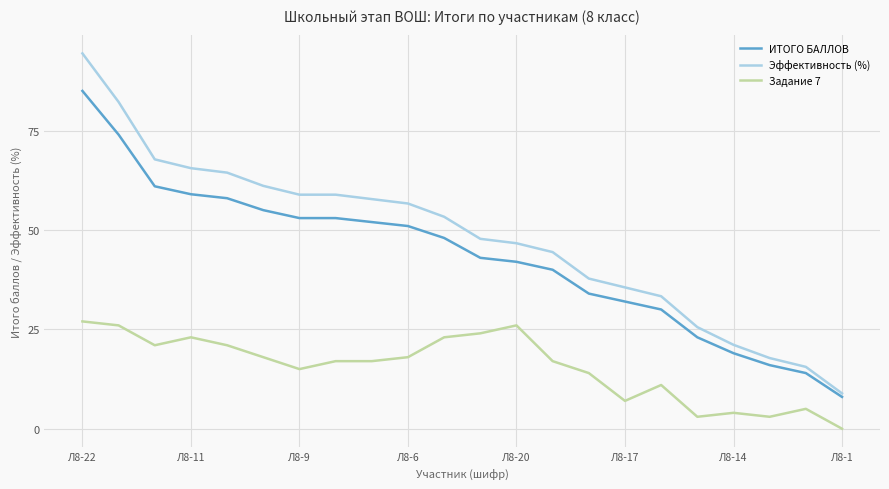

Which series has the largest total across all categories?

Эффективность (%)